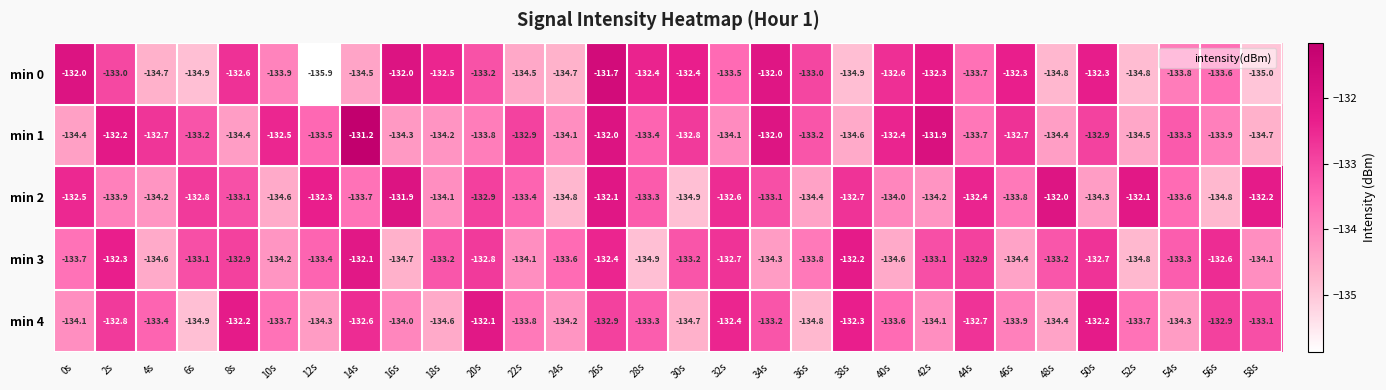

Which label corresponds to the smallest value in the chart?

12s